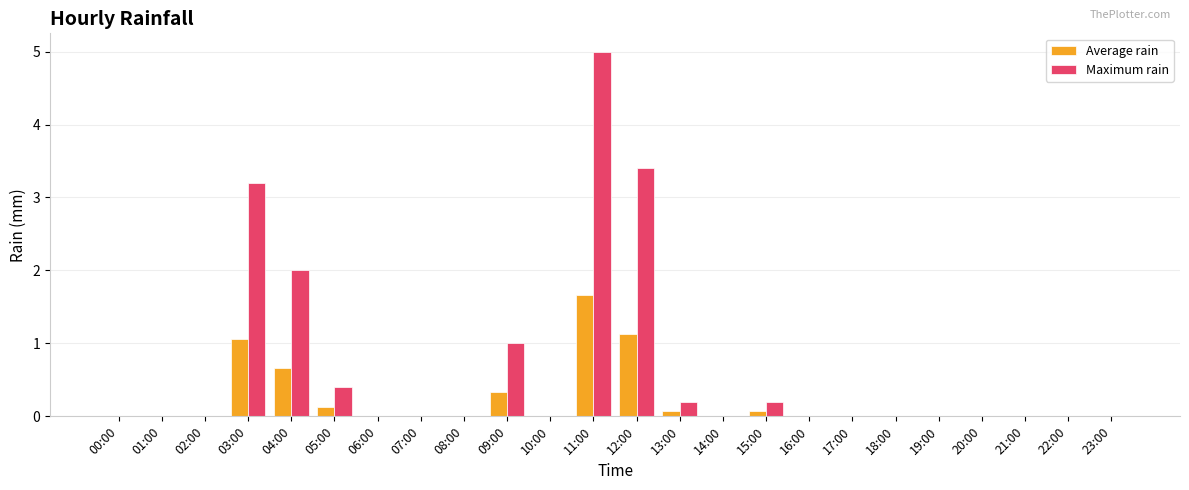

Which series changed the most between 05:00 and 21:00?

Maximum rain